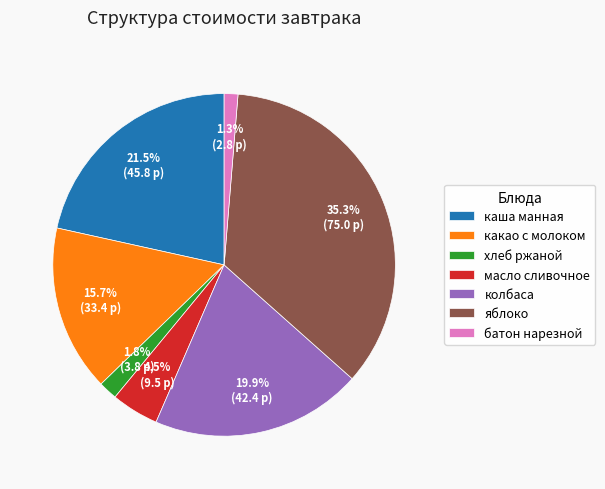

To the nearest percent, what percentage of the pie is хлеб ржаной?

2%